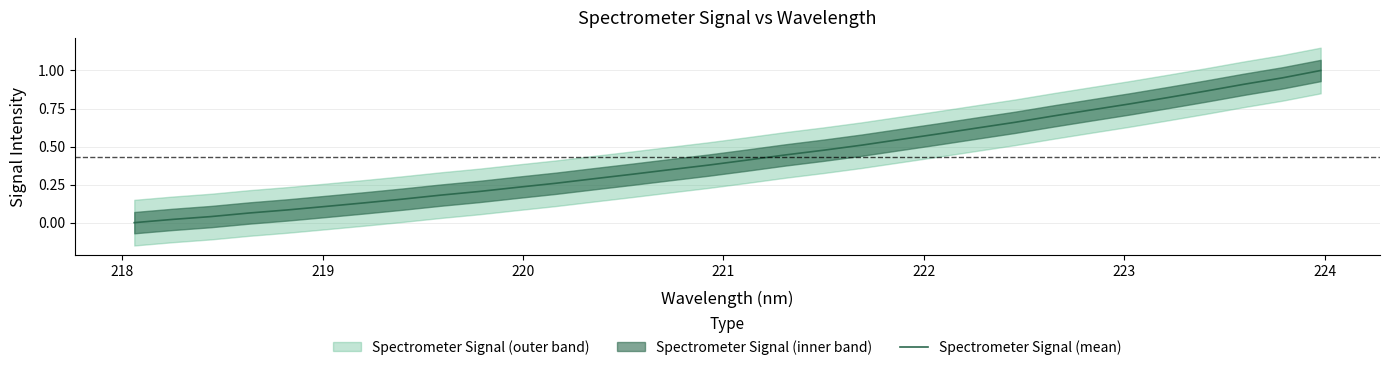

What is the difference between the maximum and minimum values?

1.0